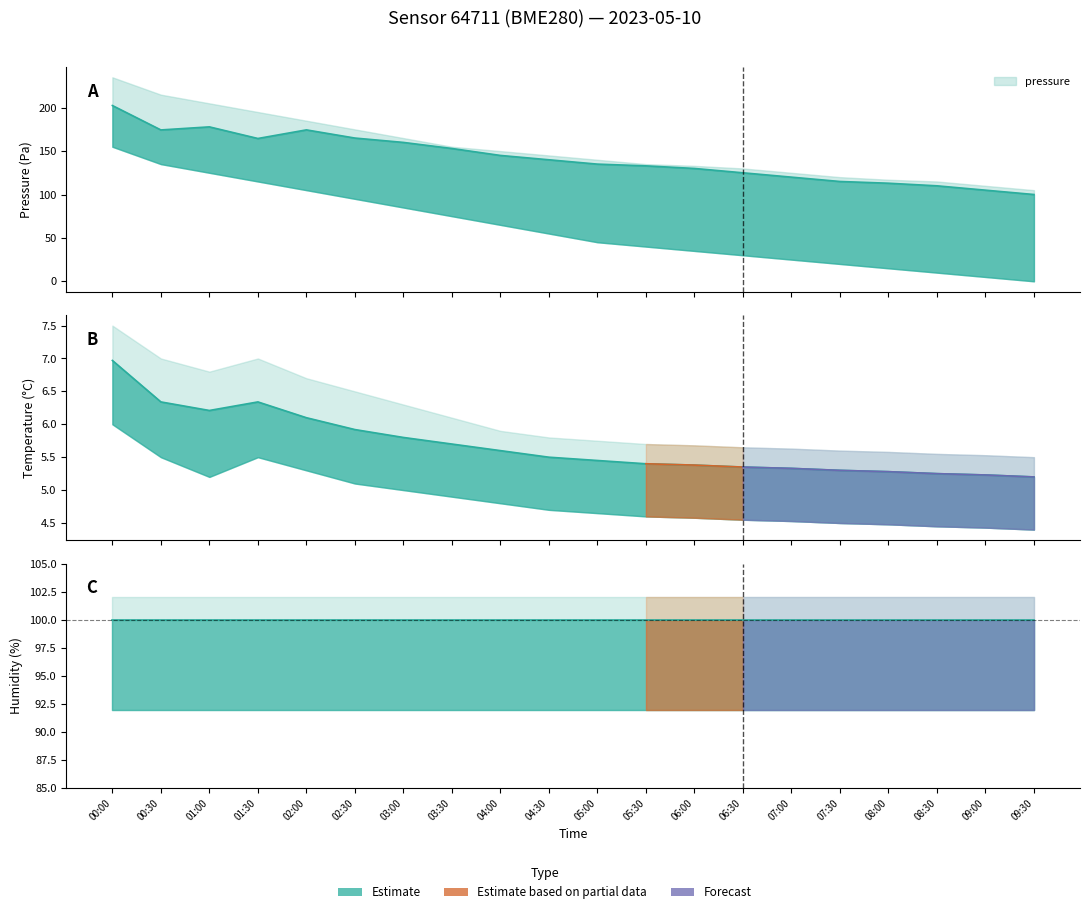

How many interior local peaks does the temperature series have?

1